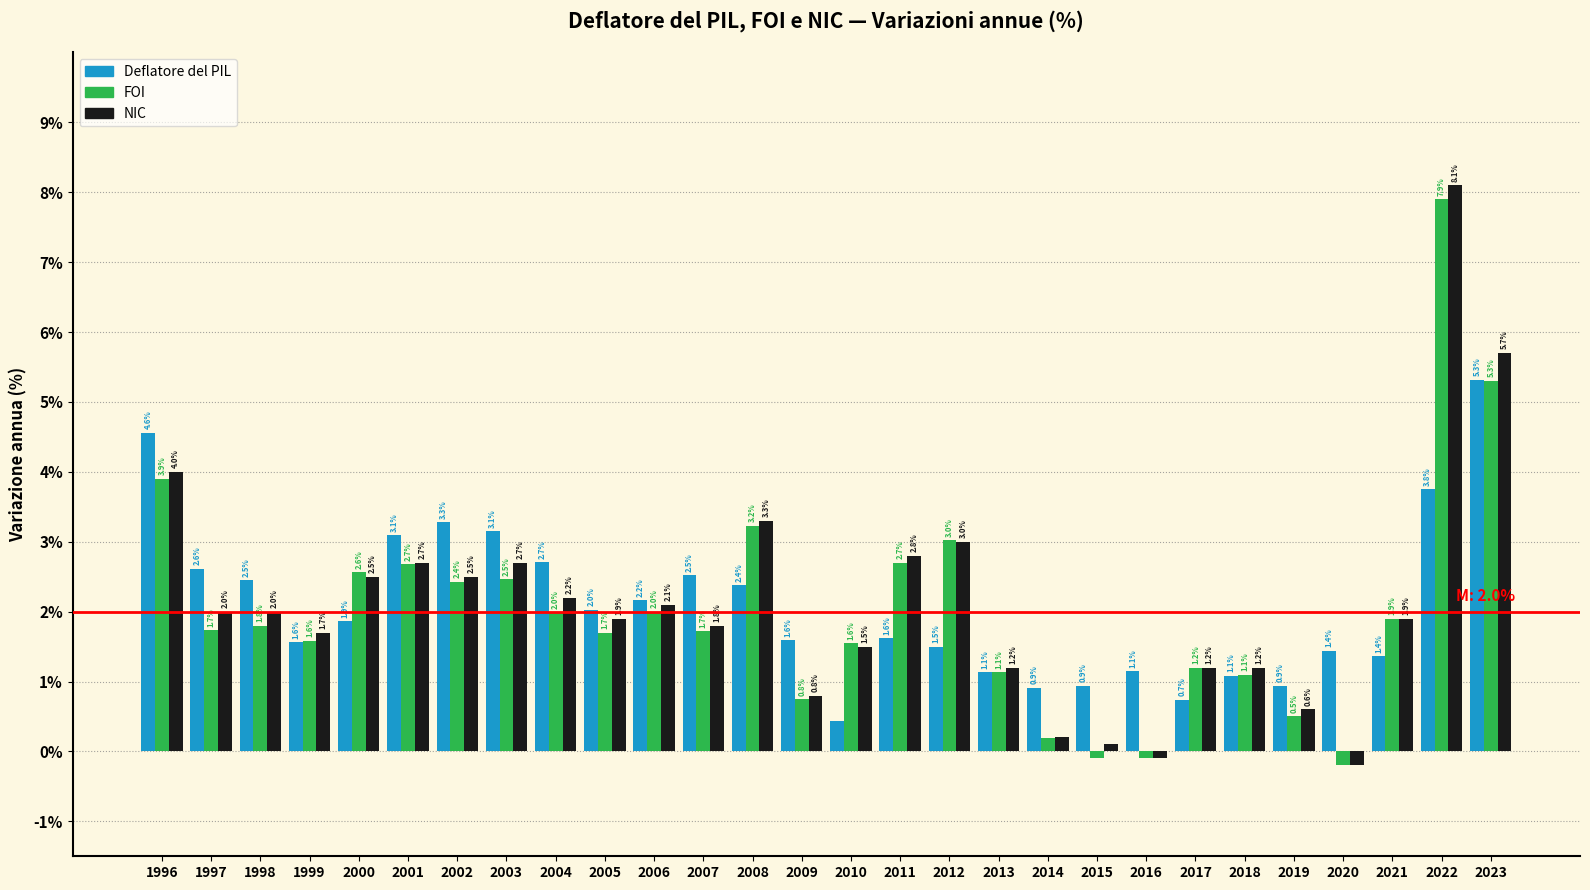

The FOI series shows 1.1 at 2018. True or false?

True